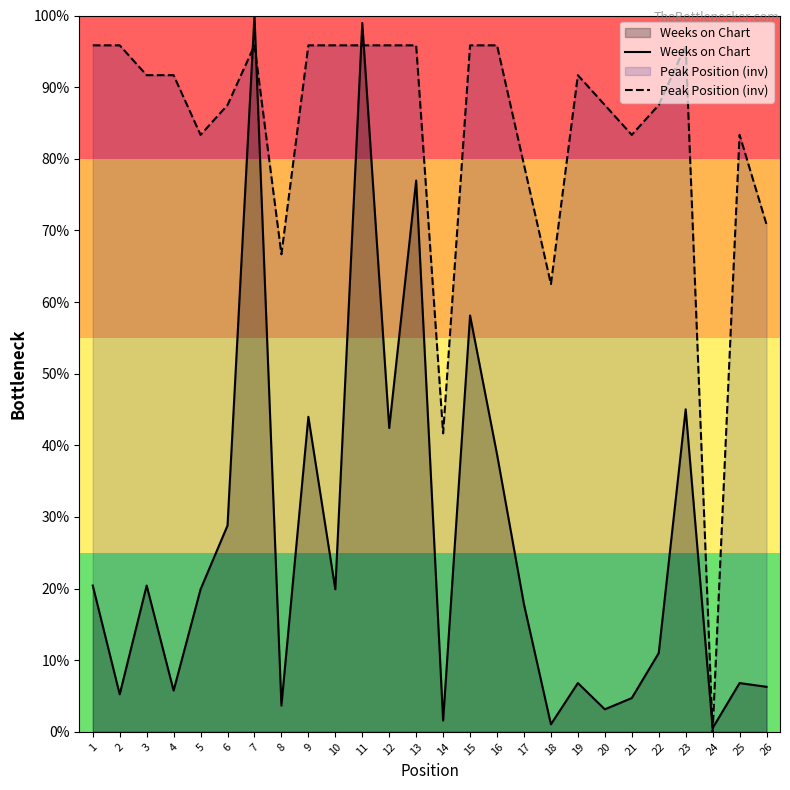

What is the total value across all series at 26?

77.1